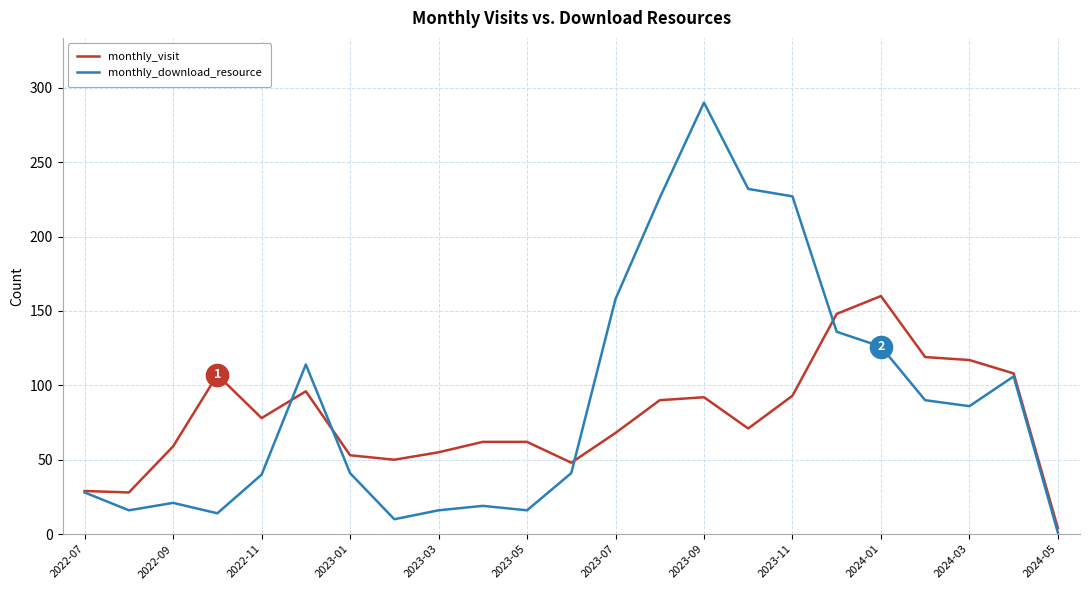

List the series in order of their peak value, lowest first.

monthly_visit, monthly_download_resource